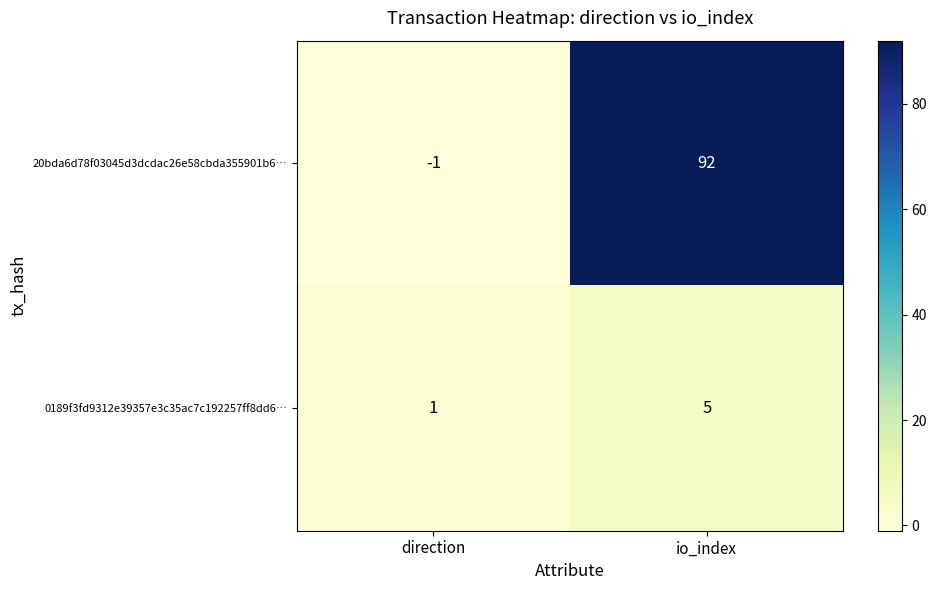

At how many categories does at least one series exceed 35?

1